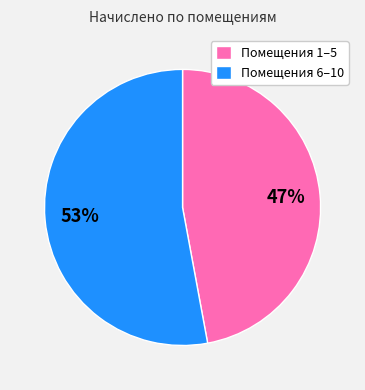

To the nearest percent, what percentage of the pie is Помещения 1–5?

47%